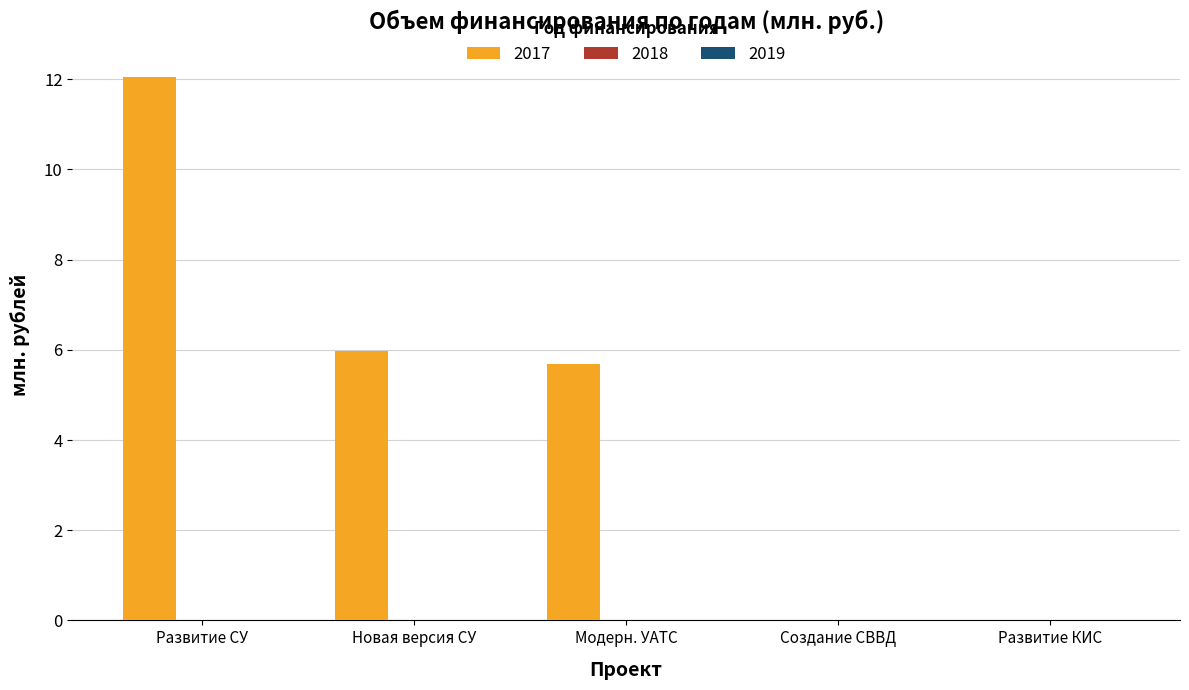

What is the sum of all values?

23.7